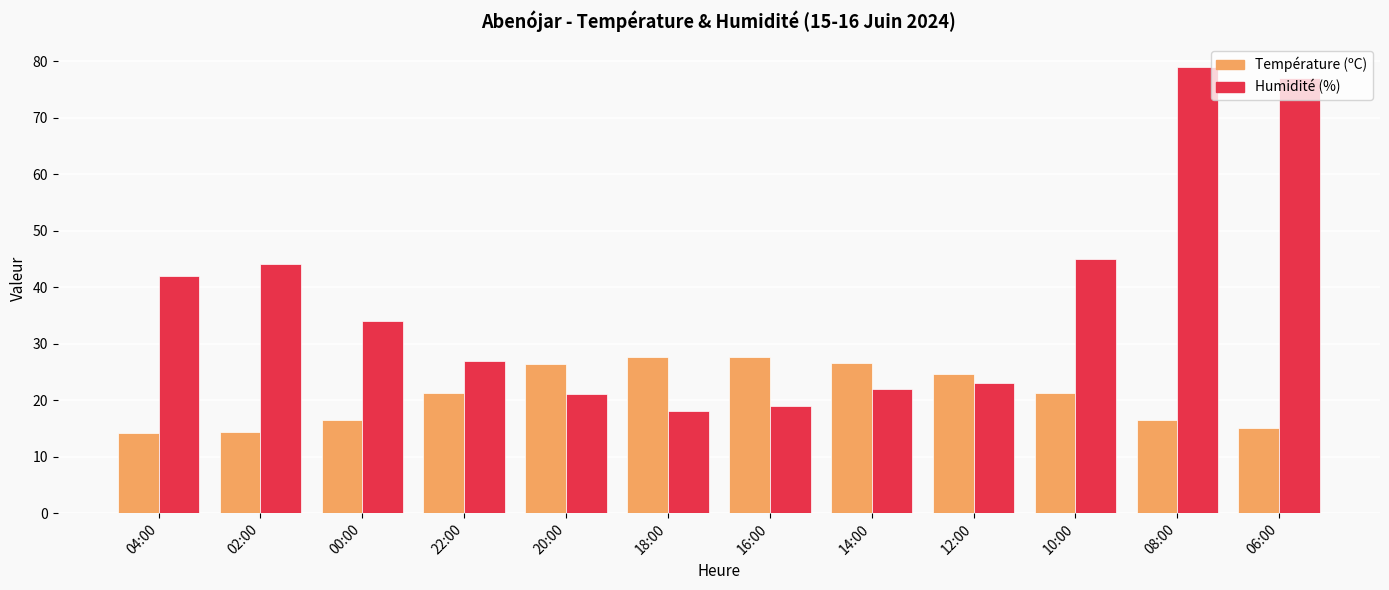

What is the label of the 7th bar from the right?

18:00